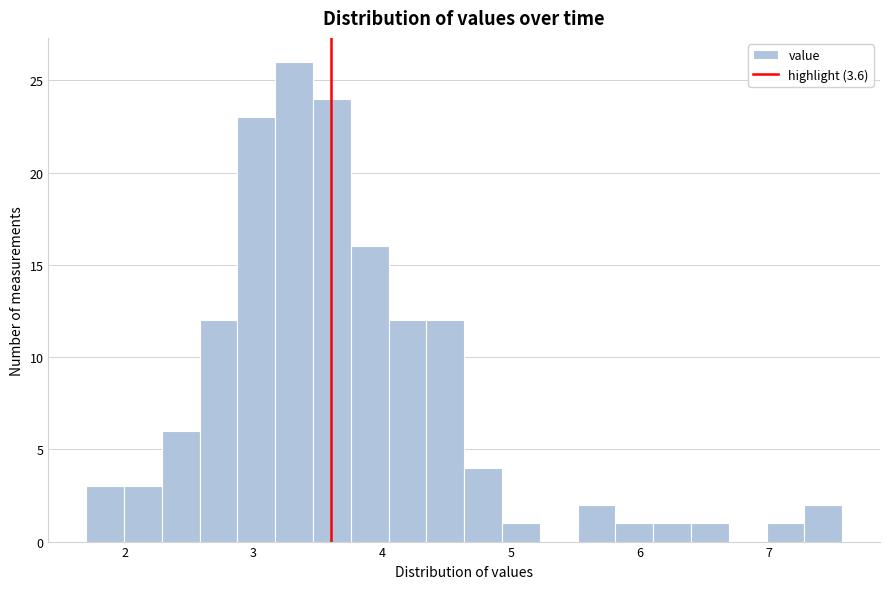

Read against the x-axis, roughly where is the centre of the tallest bar?

3.3